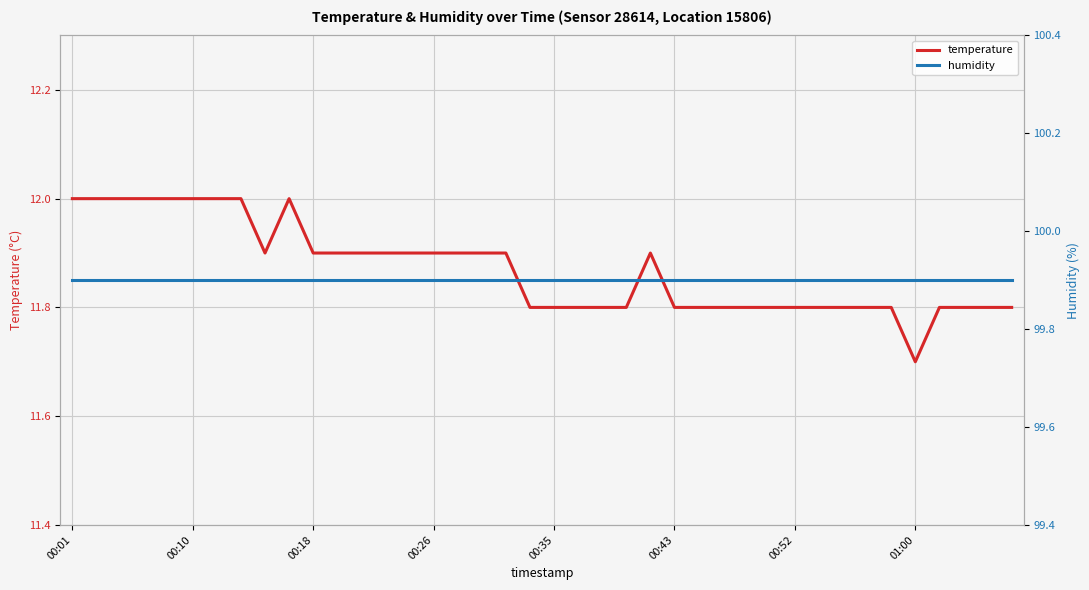

True or false: humidity and temperature intersect in this chart.

False